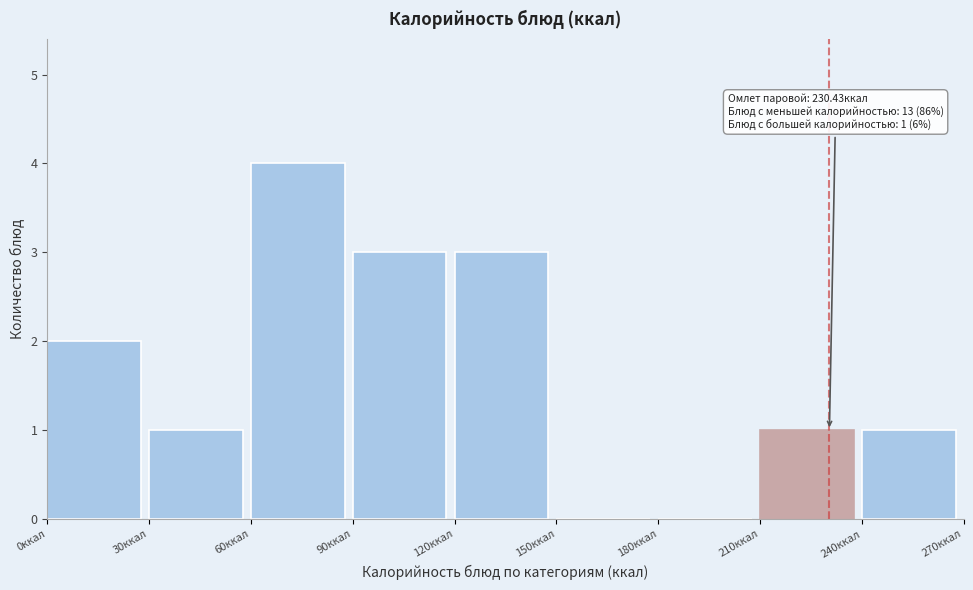

Which range on the x-axis has the tallest bar?

60 to 90